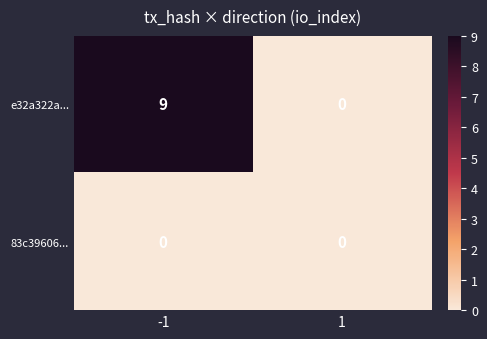

What is the difference between the e32a322a... values at -1 and 1?

9